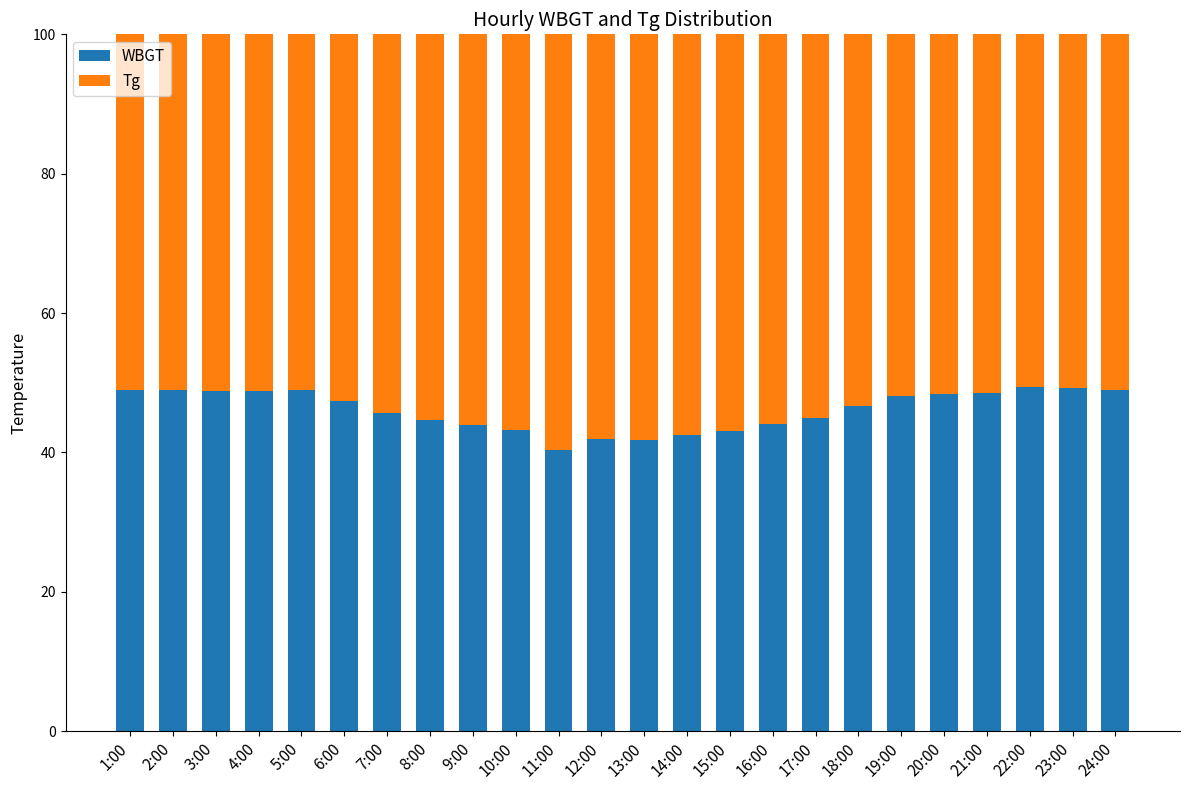

What is the maximum value for WBGT?

49.4